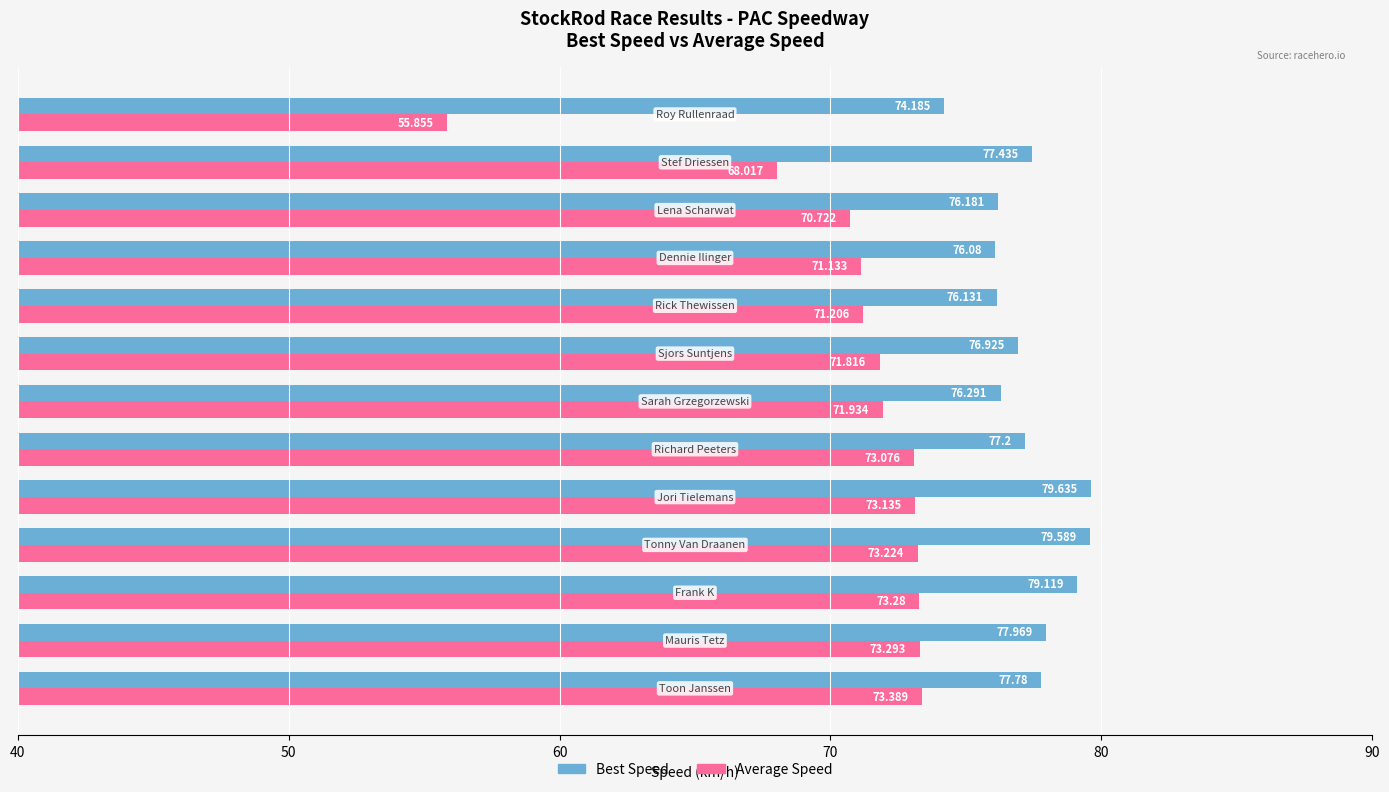

Rank the series by their average value, from highest to lowest.

Best Speed, Average Speed